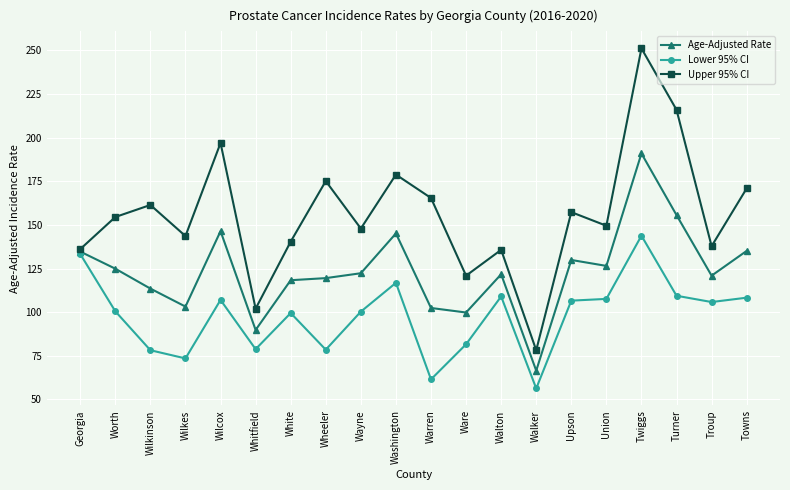

Does the chart have visible grid lines?

Yes